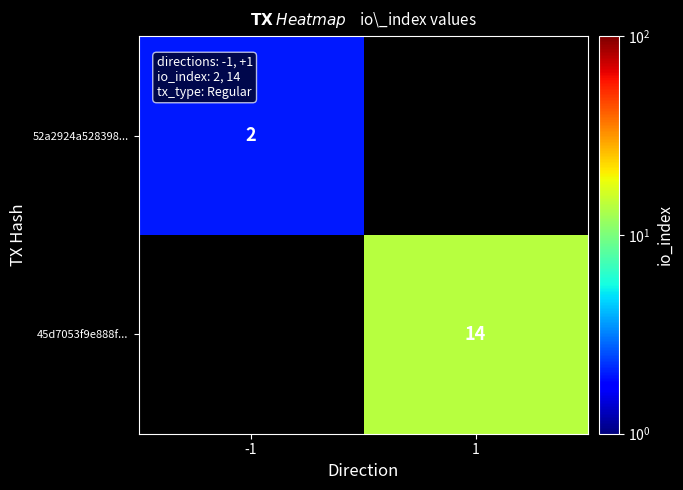

The 45d7053f9e888f... series shows 23 at 1. True or false?

False